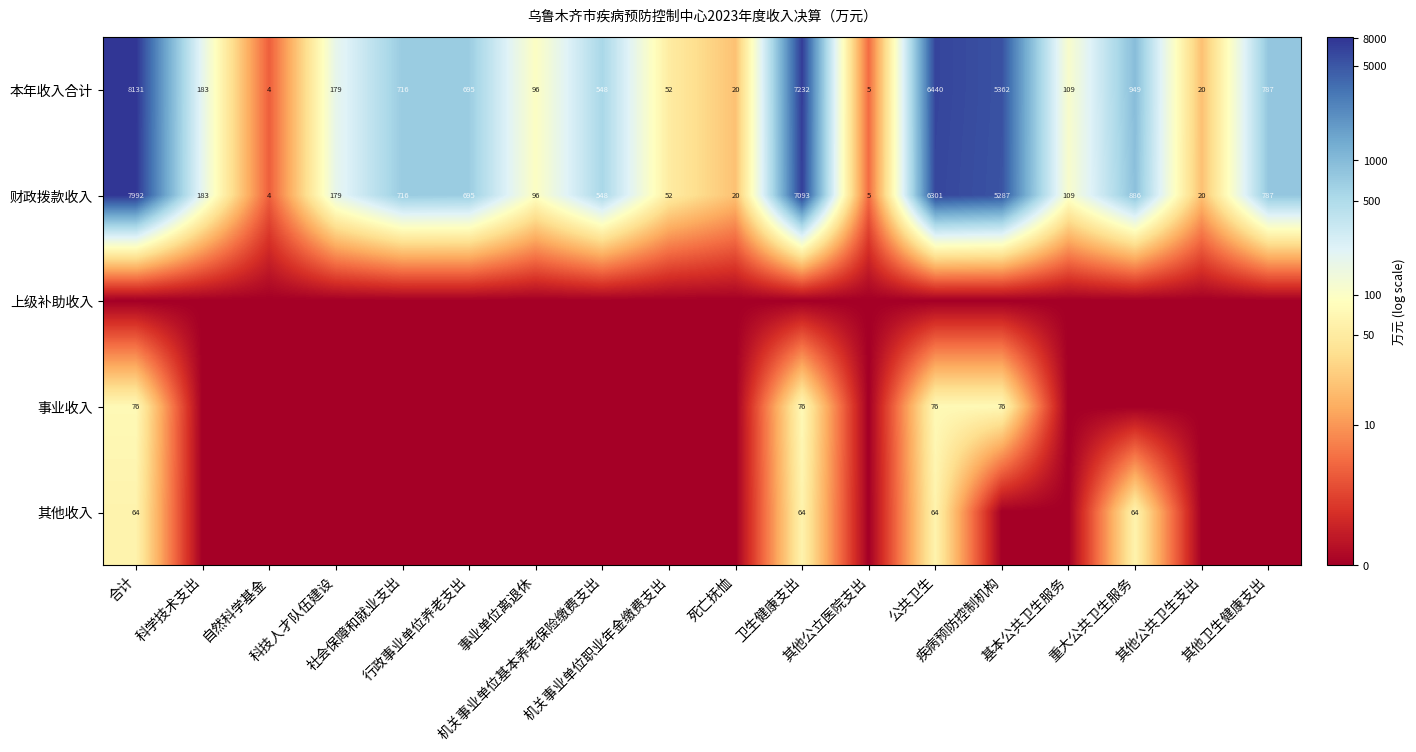

What is the difference between the maximum and minimum values in the 财政拨款收入 series?

7988